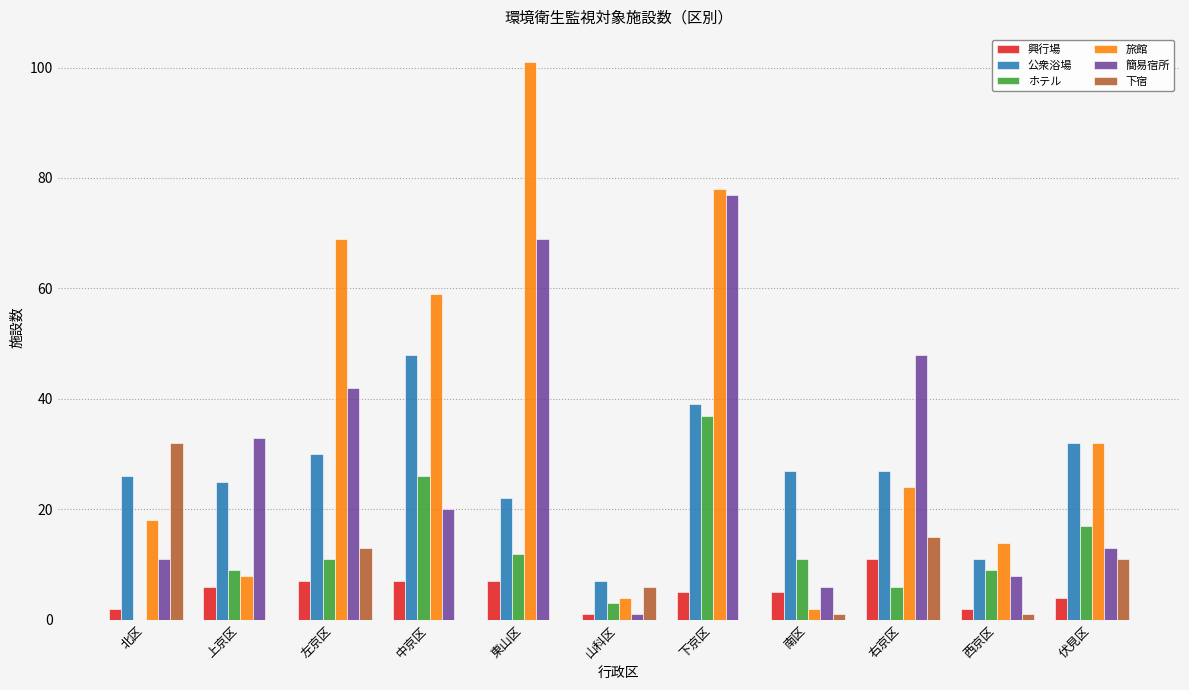

Which series has the largest total across all categories?

旅館